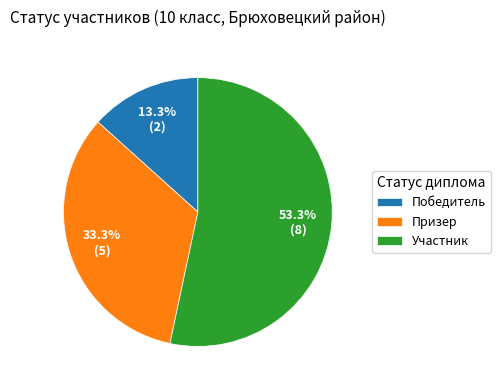

Does Участник account for over 50% of the chart?

Yes